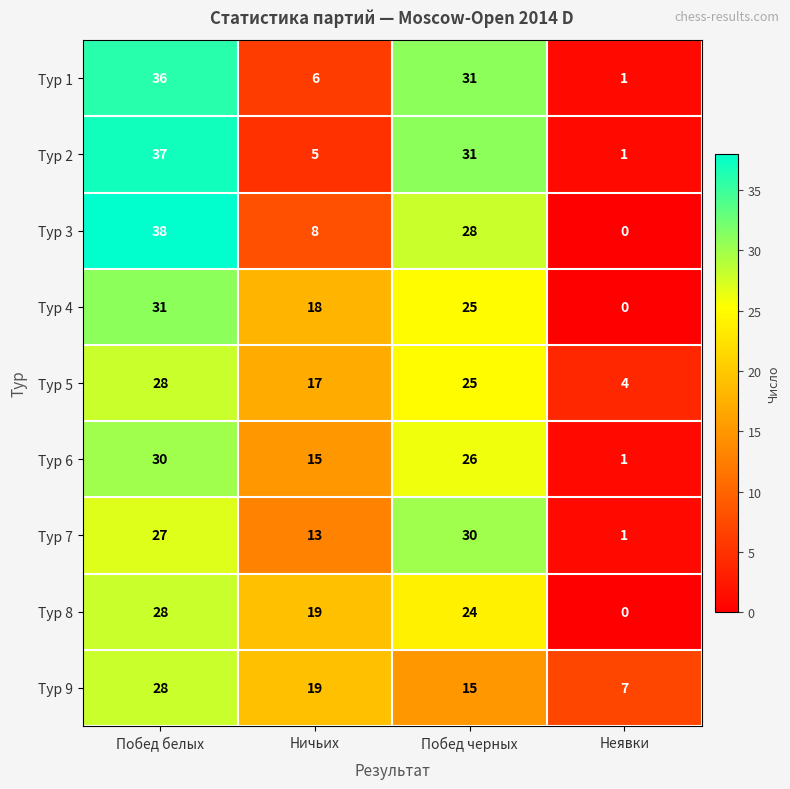

Which category has the highest value across all series?

Побед белых